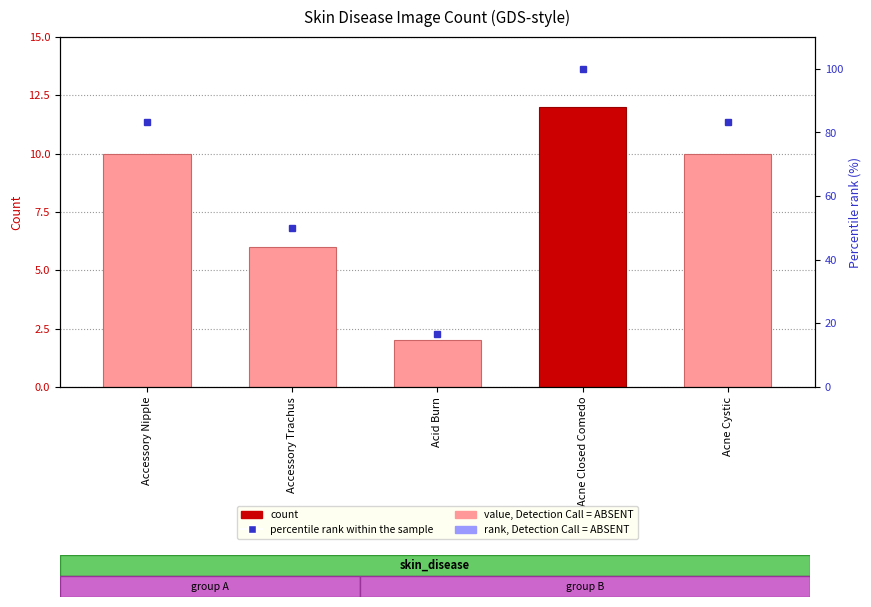

What is the smallest value displayed?

2.0